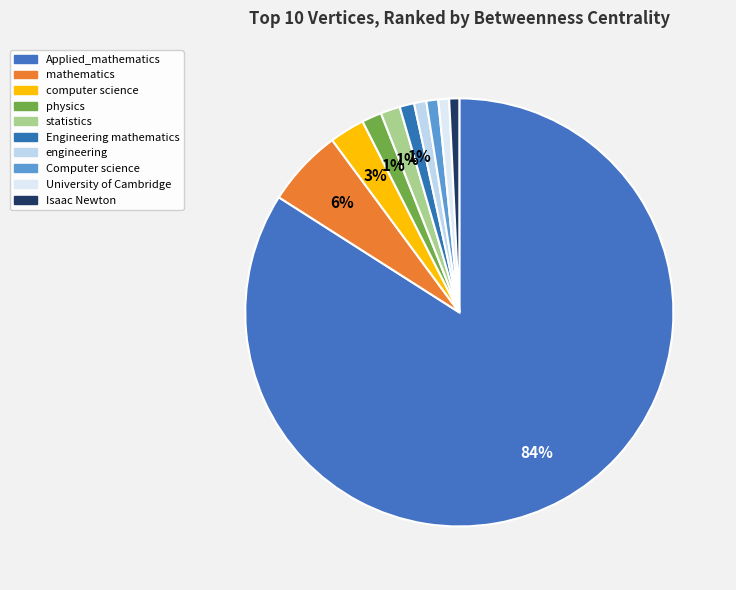

Count the number of slices in the pie.

10